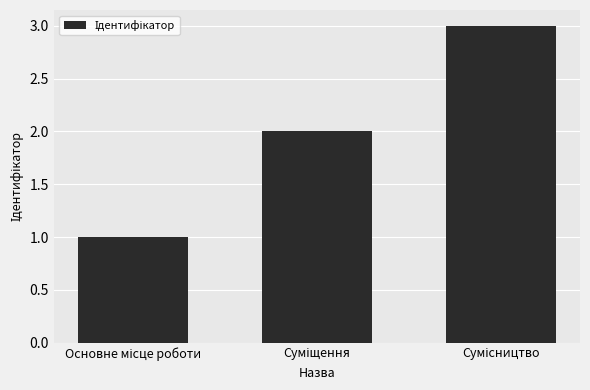

What is the maximum value shown in the chart?

3